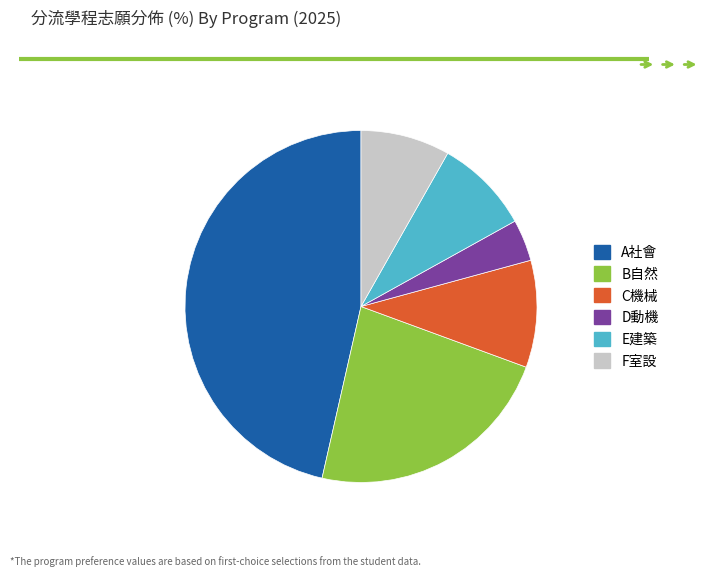

Do F室設 and C機械 together represent more than half of the pie?

No